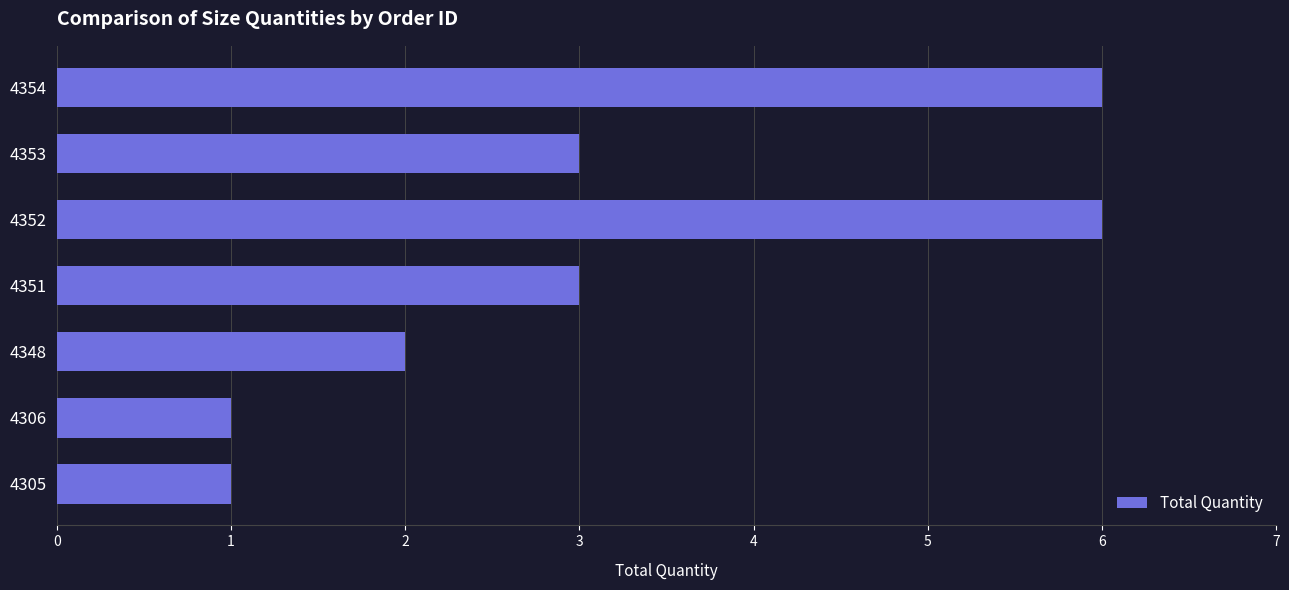

How many series are shown in this chart?

1